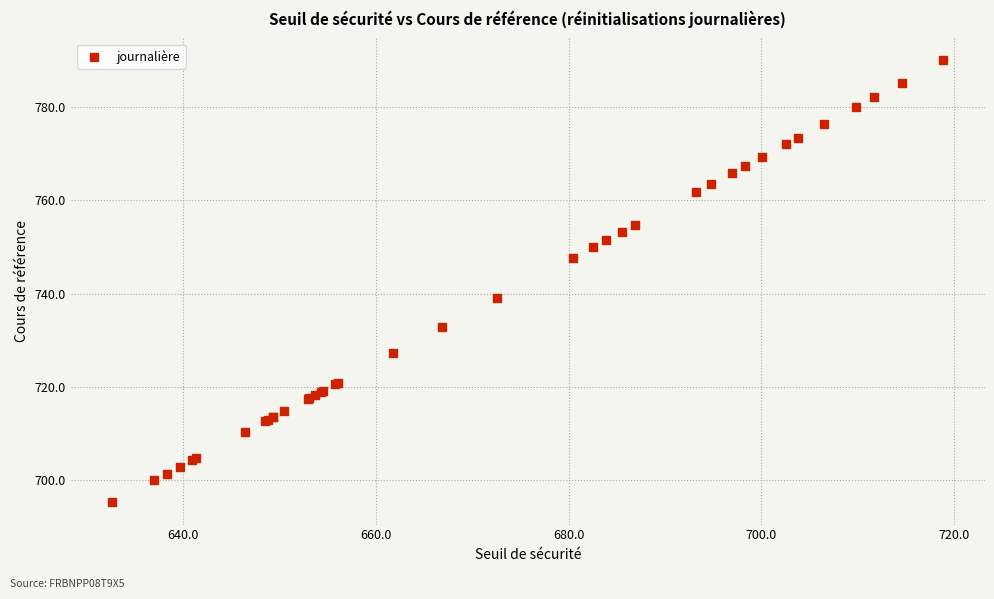

What Y value in the scatter plot is closest to 742?

739.1